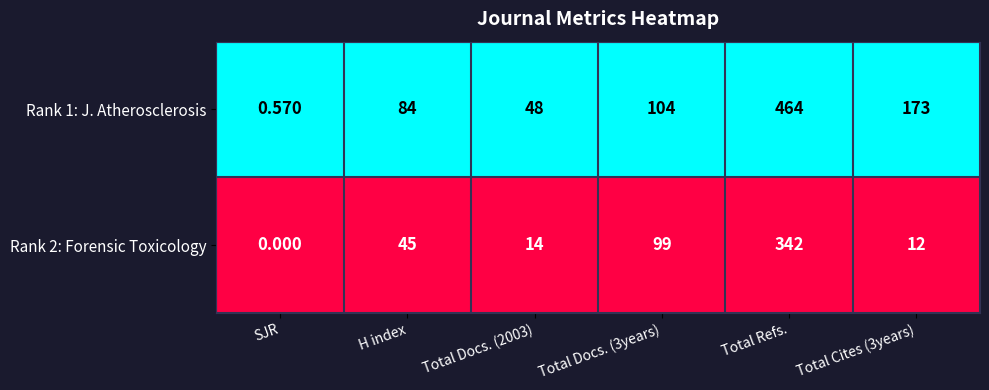

At which category is the sum across all series the highest?

Total Refs.